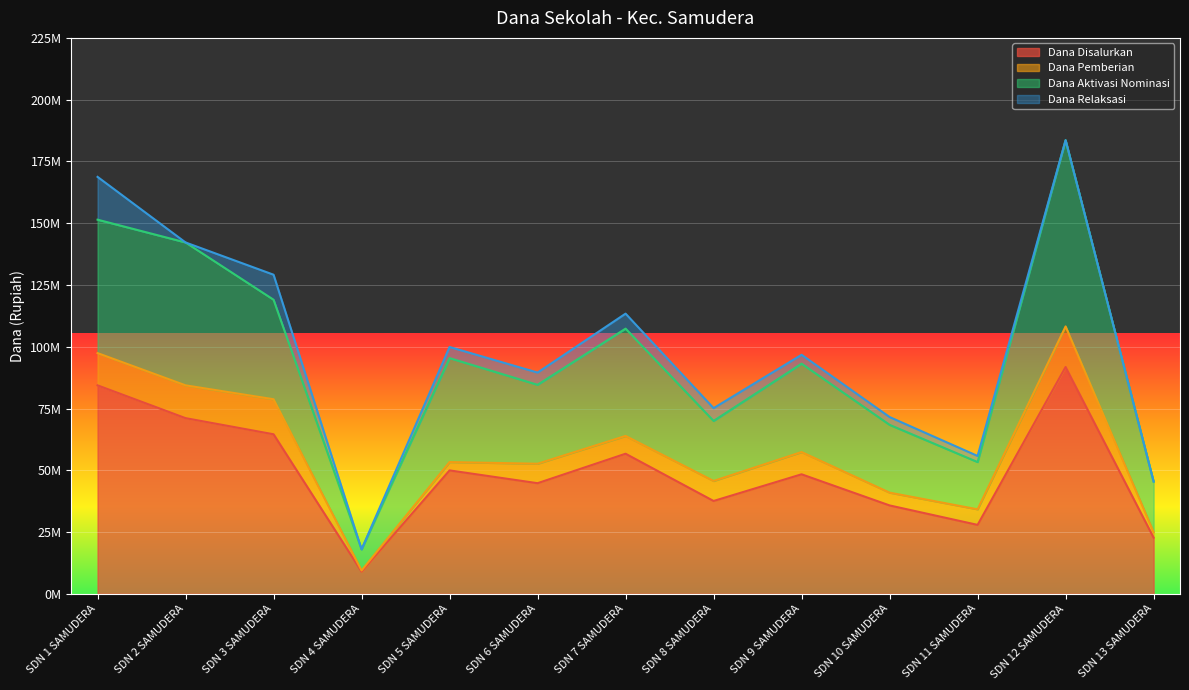

How many values in the Dana Aktivasi Nominasi series are below 93150000?

6